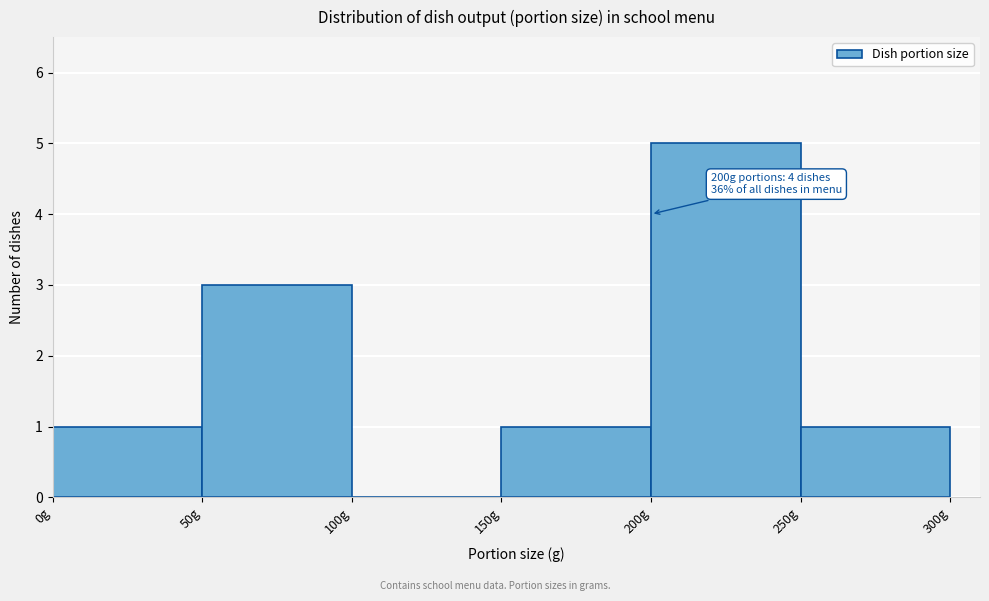

Which range on the x-axis has the tallest bar?

200 to 250